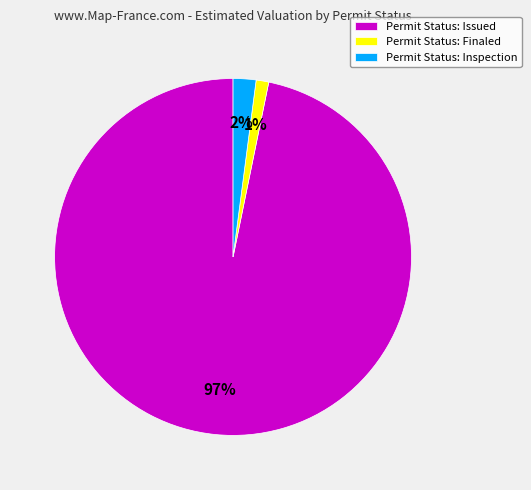

What is the largest slice in the pie chart?

Permit Status: Issued